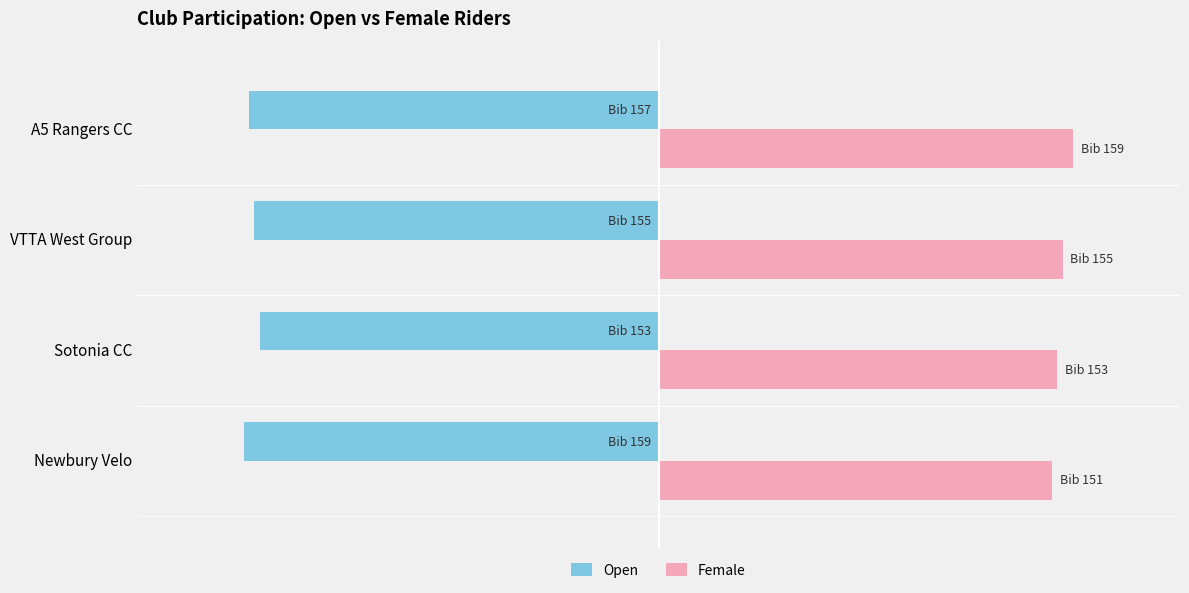

What is the sum of all Open values?

-624